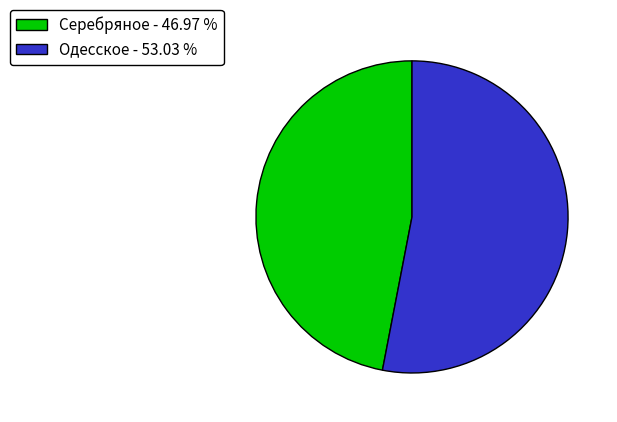

Do Серебряное - 46.97 % and Одесское - 53.03 % together represent more than half of the pie?

Yes